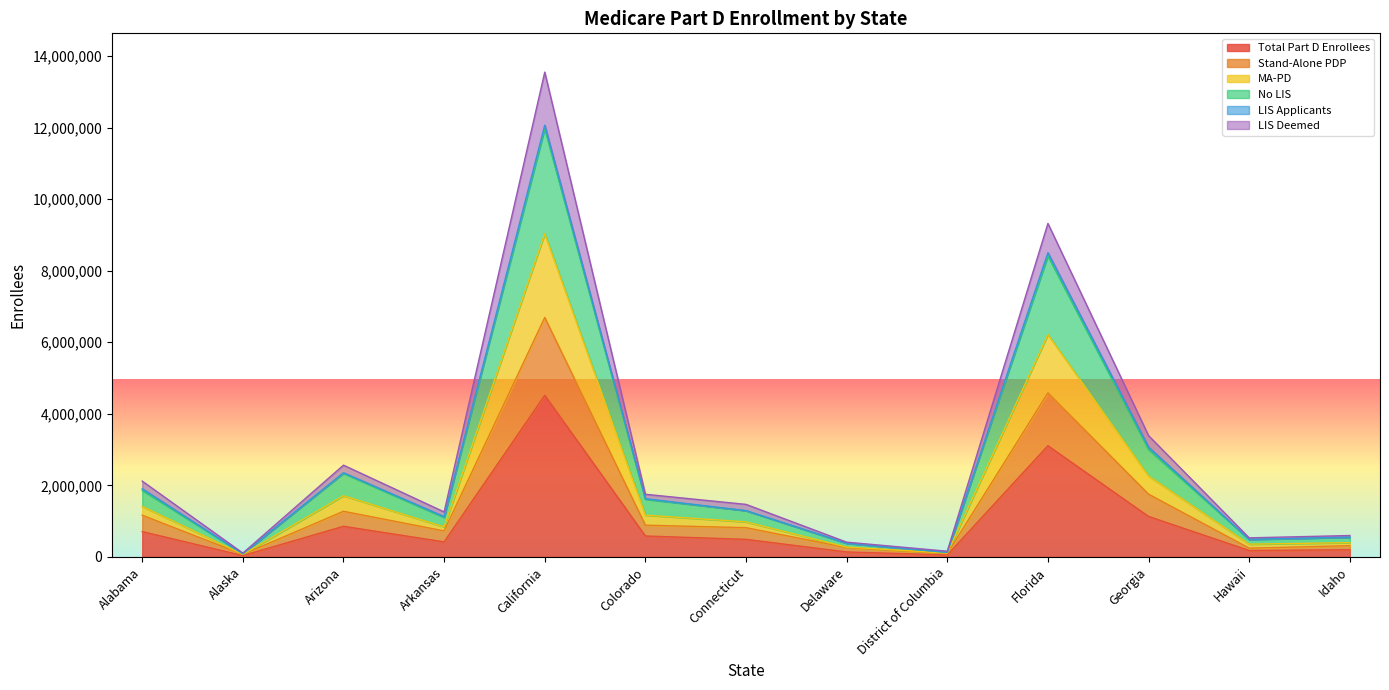

Is it true that Total Part D Enrollees equals 4516216 at California?

True